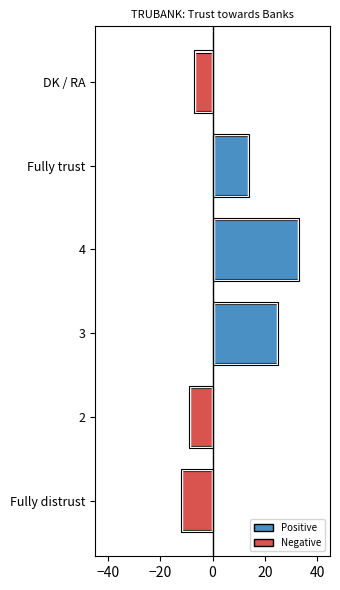

Does the chart contain any negative values?

Yes